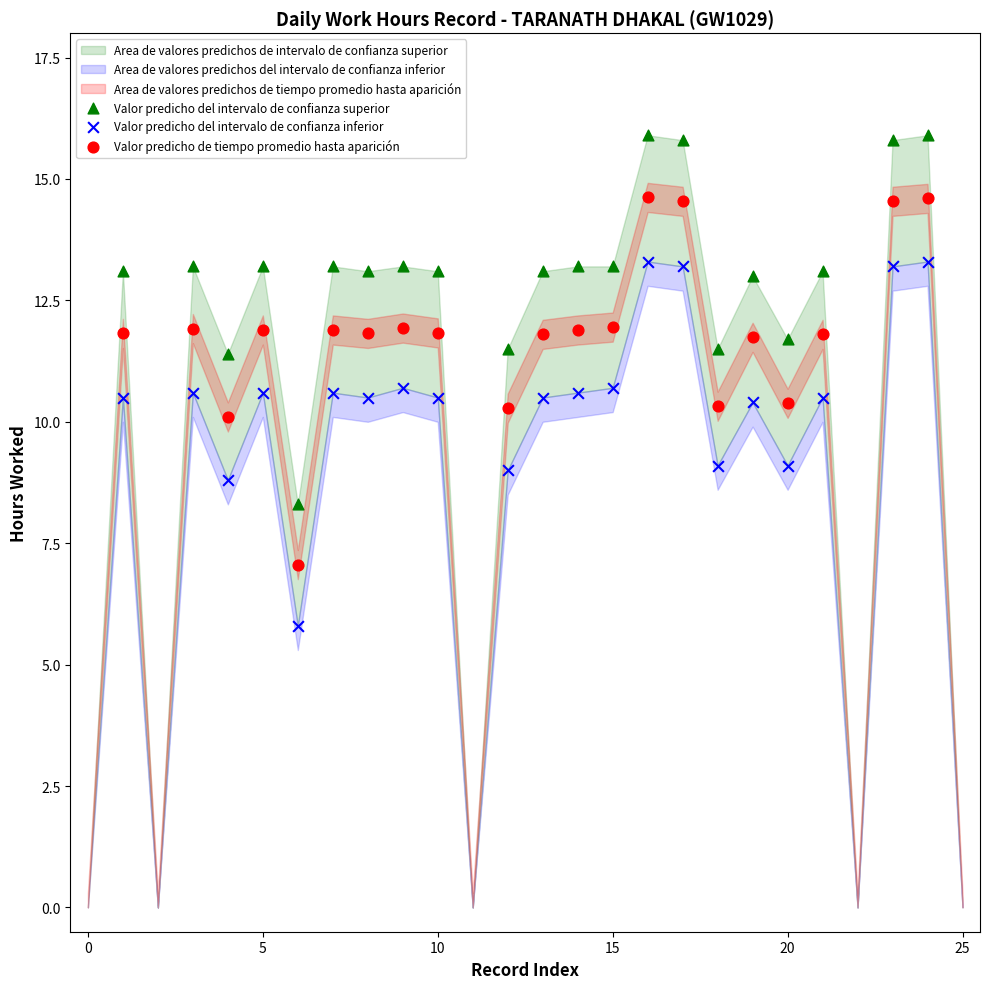

Which series reaches the minimum Y coordinate?

Valor predicho del intervalo de confianza inferior